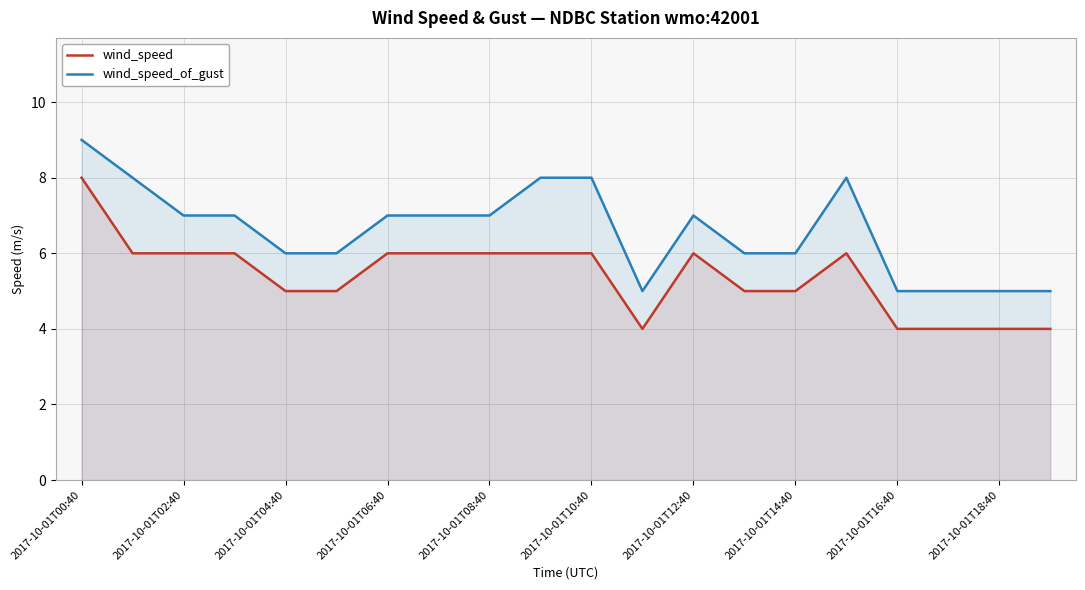

At which category is the sum across all series the highest?

2017-10-01T00:40